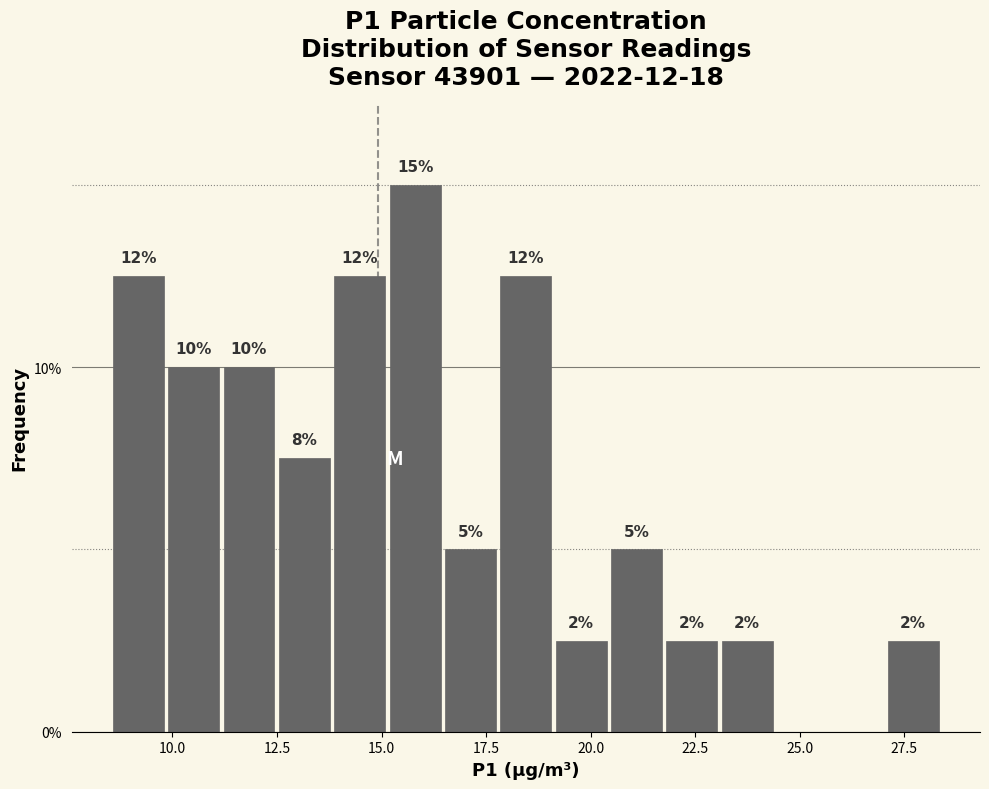

Around what value on the x-axis is the tallest bar? Give the approximate position of its centre, as read against the axis.

16.0